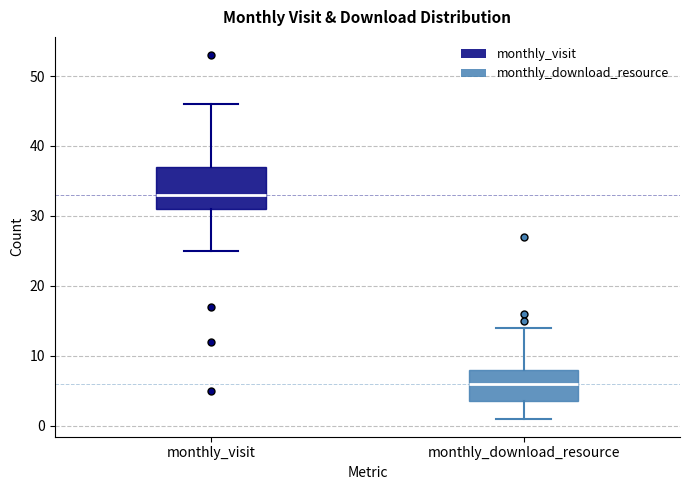

Comparing the boxes themselves (not the whiskers), which one is the tallest?

monthly_visit